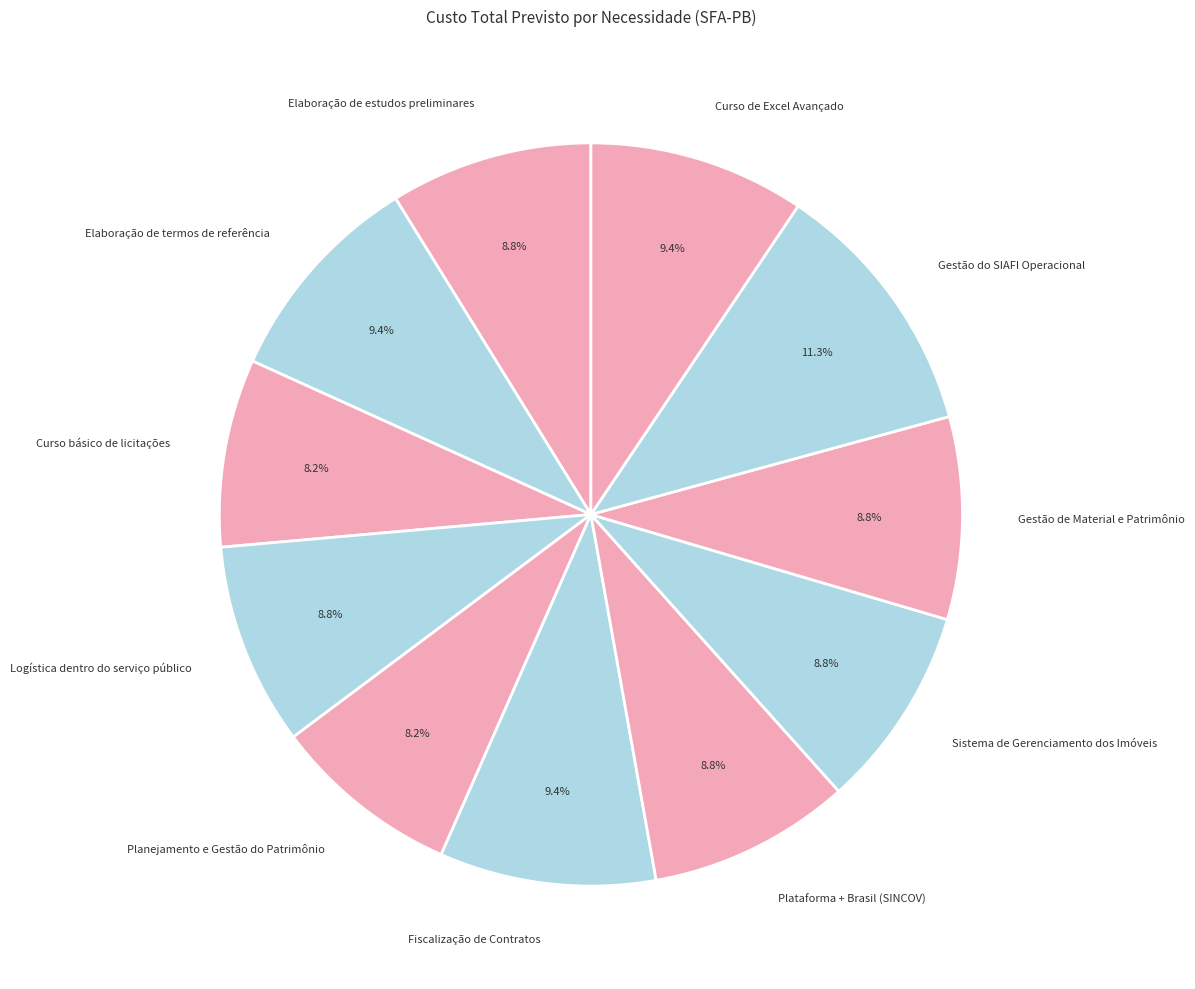

To the nearest percent, what is the difference between the largest and smallest slice percentages?

3%